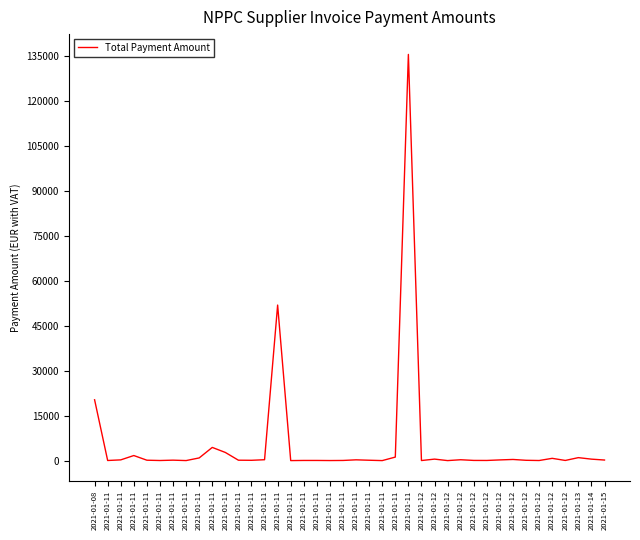

Rank the categories by value from highest to lowest.

2021-01-11, 2021-01-11, 2021-01-08, 2021-01-11, 2021-01-11, 2021-01-11, 2021-01-11, 2021-01-13, 2021-01-11, 2021-01-12, 2021-01-12, 2021-01-14, 2021-01-12, 2021-01-11, 2021-01-12, 2021-01-11, 2021-01-11, 2021-01-12, 2021-01-15, 2021-01-11, 2021-01-11, 2021-01-11, 2021-01-11, 2021-01-12, 2021-01-11, 2021-01-12, 2021-01-11, 2021-01-11, 2021-01-12, 2021-01-11, 2021-01-12, 2021-01-11, 2021-01-11, 2021-01-12, 2021-01-12, 2021-01-11, 2021-01-11, 2021-01-11, 2021-01-12, 2021-01-11